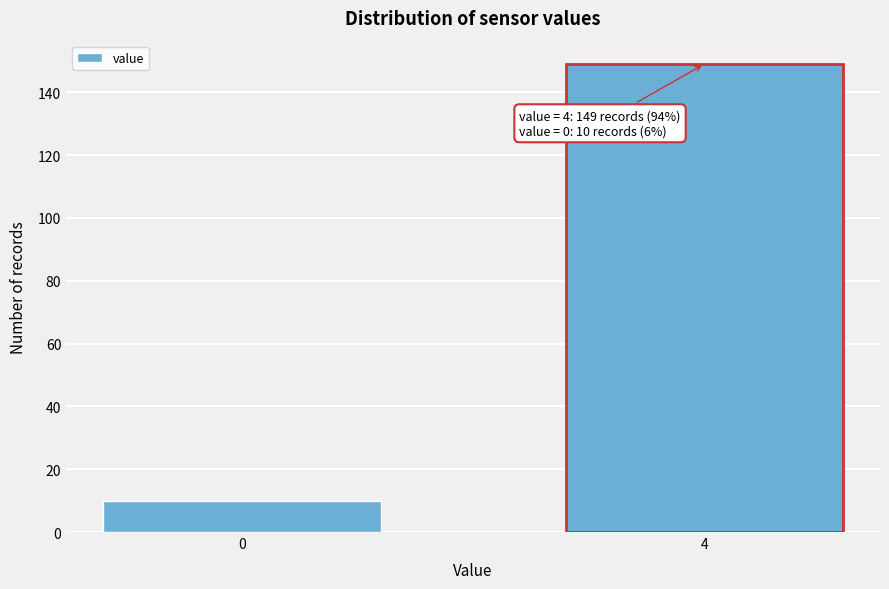

Reading left to right, list all the values displayed in this chart.

10	149